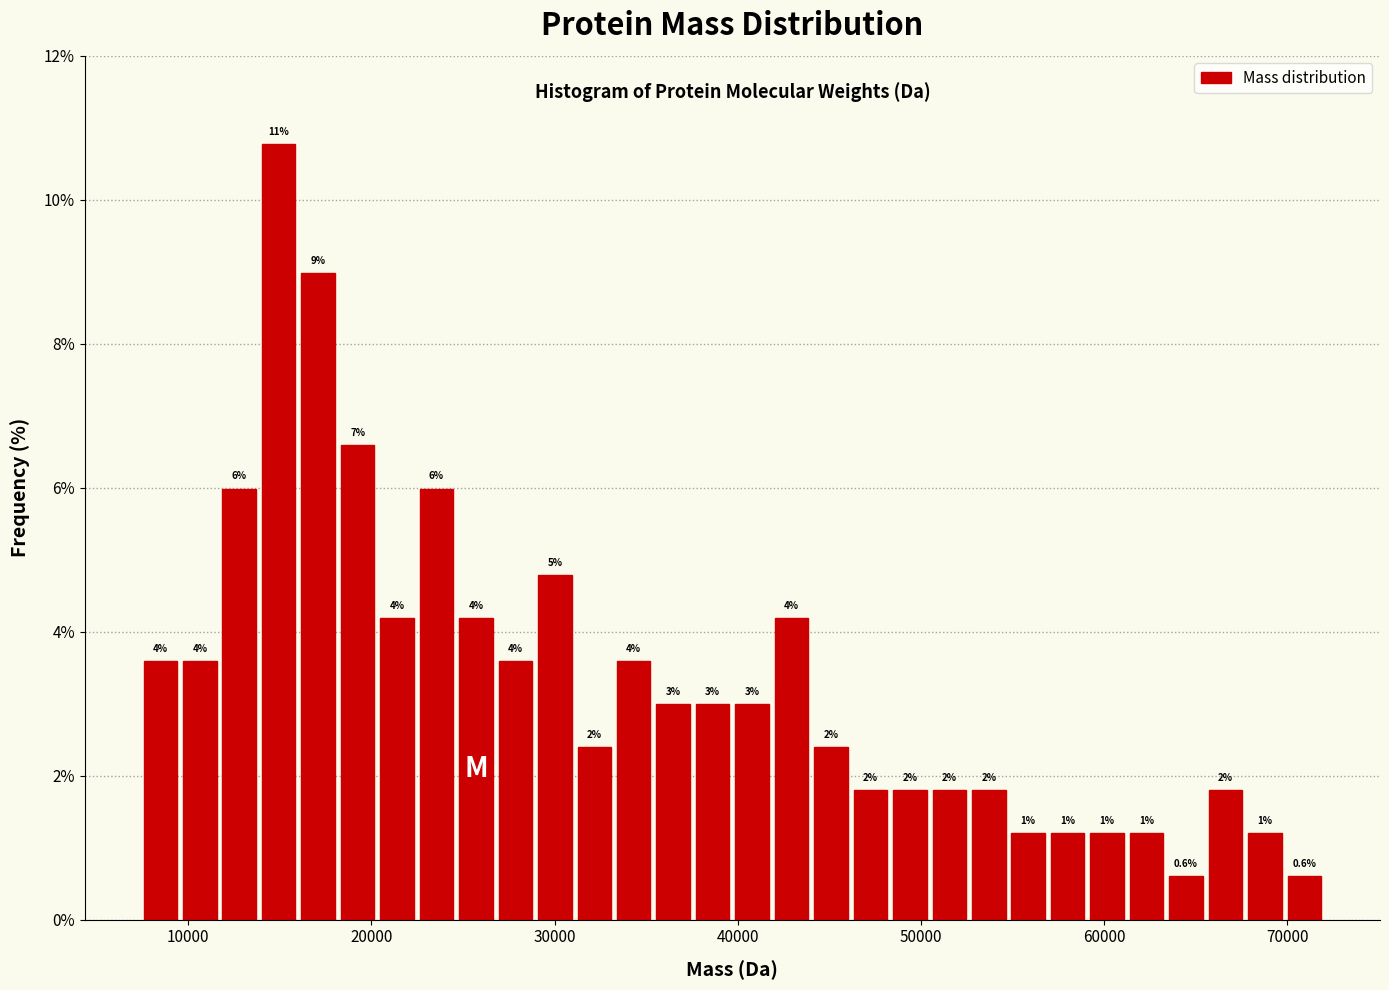

Around what value on the x-axis is the tallest bar? Give the approximate position of its centre, as read against the axis.

15000